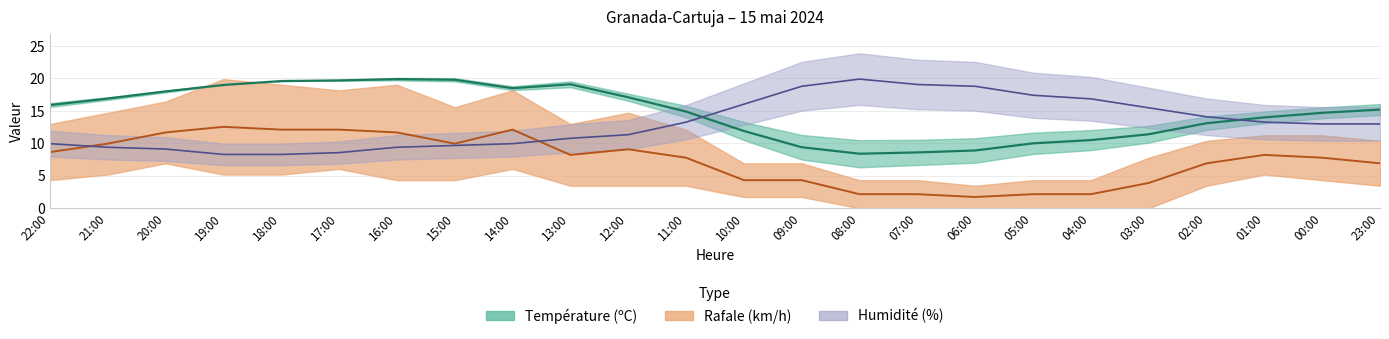

True or false: Rafale (km/h) and Humidité (%) intersect in this chart.

True